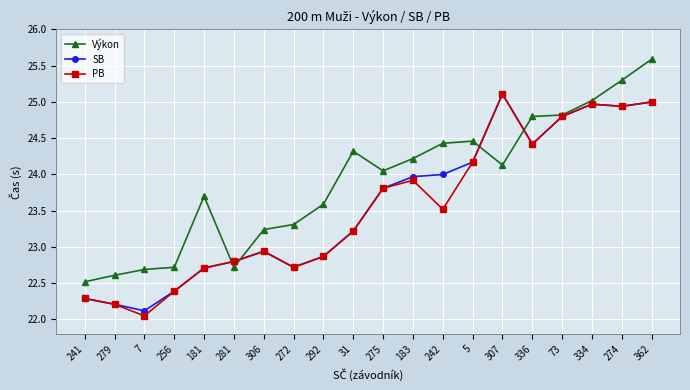

Between 279 and 183, which series saw the biggest shift?

SB